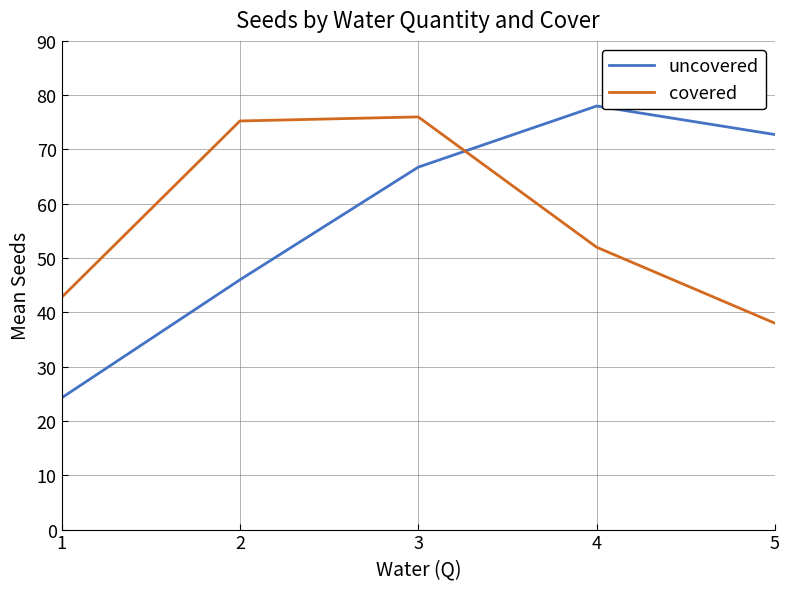

Between 4 and 5, which series saw the biggest shift?

covered